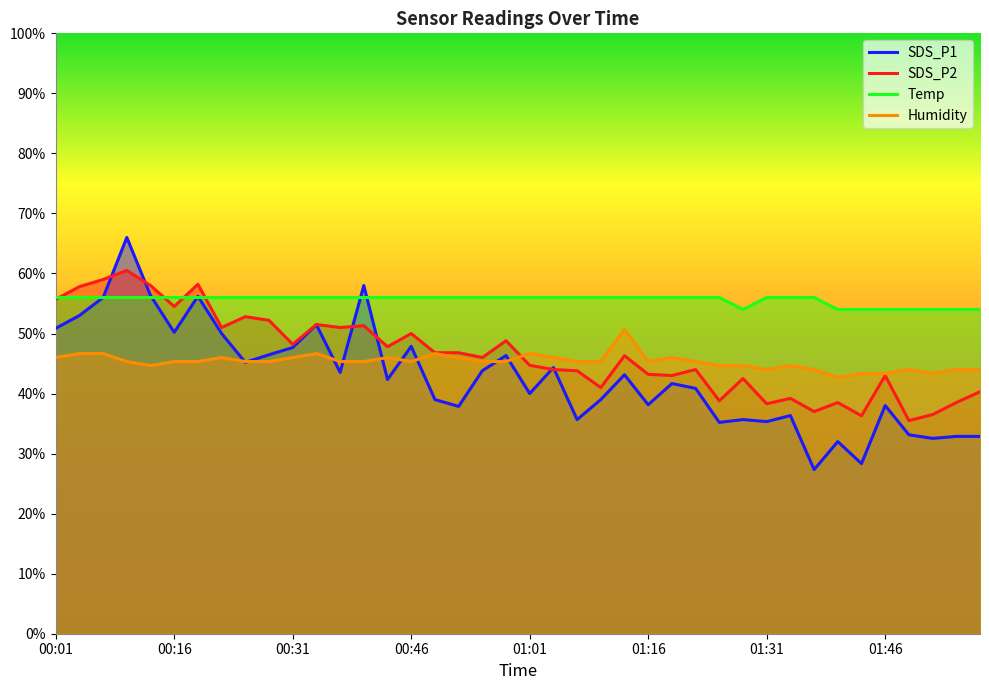

What is the difference between the SDS_P2 values at 01:19 and 01:43?

6.7